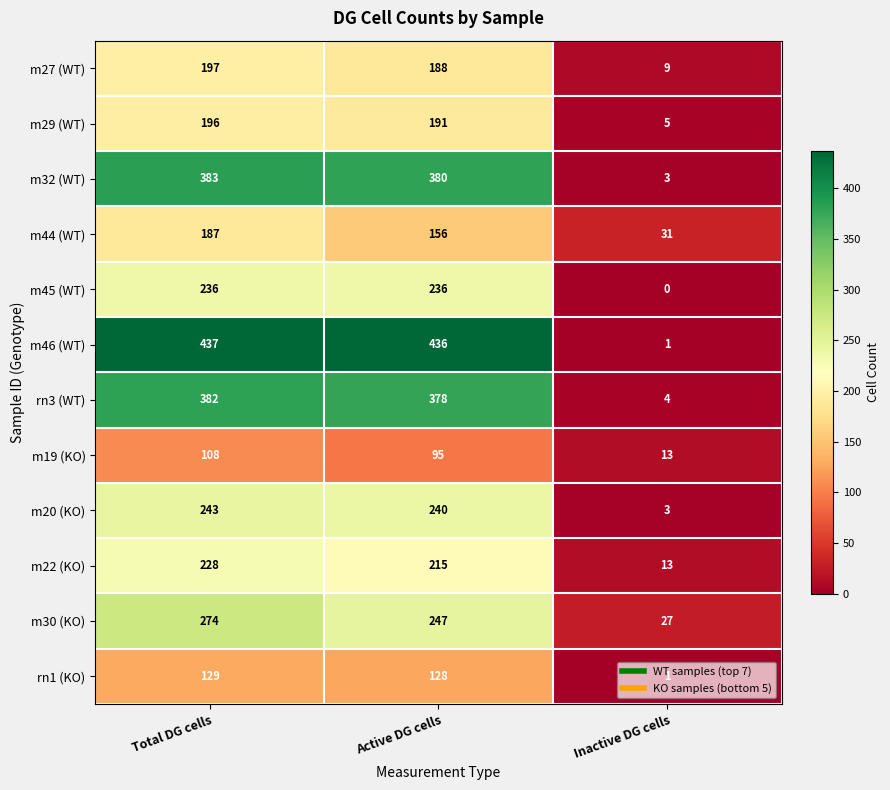

Which series has the largest total across all categories?

m46 (WT)